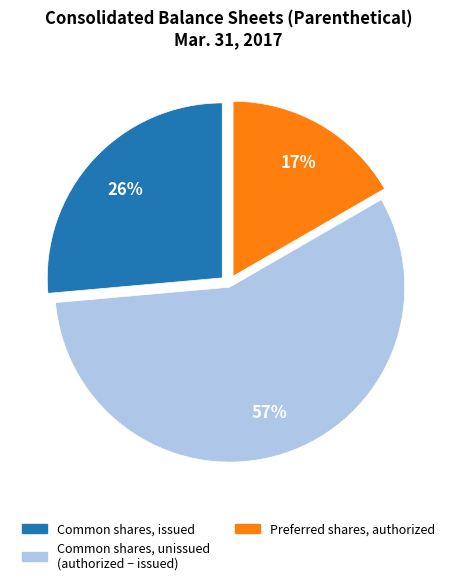

How many slices are in this pie chart?

3